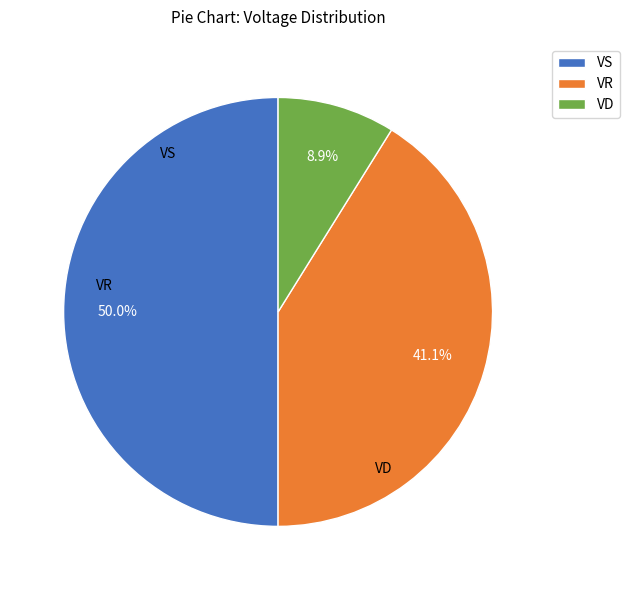

How many segments does this pie chart have?

3